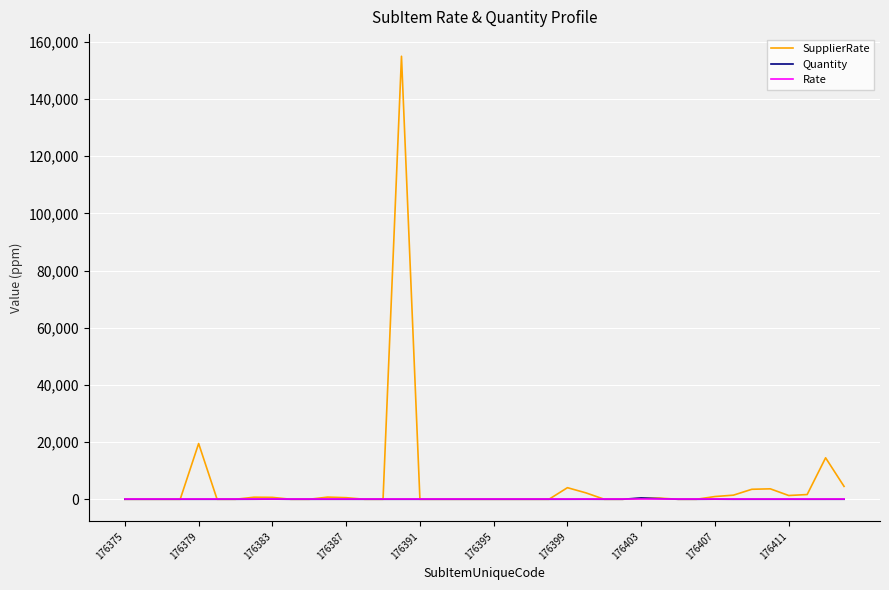

Which series has the widest spread of values?

SupplierRate